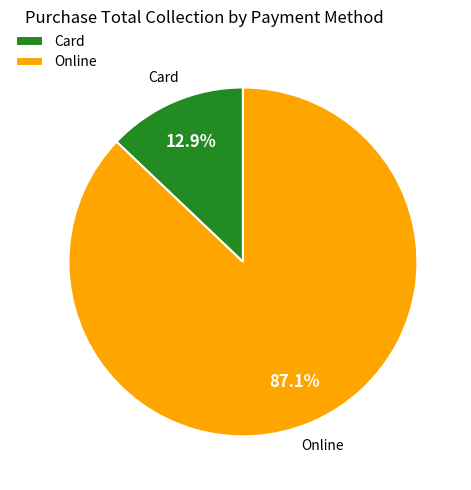

What portion of the pie excludes Card?

87.1%